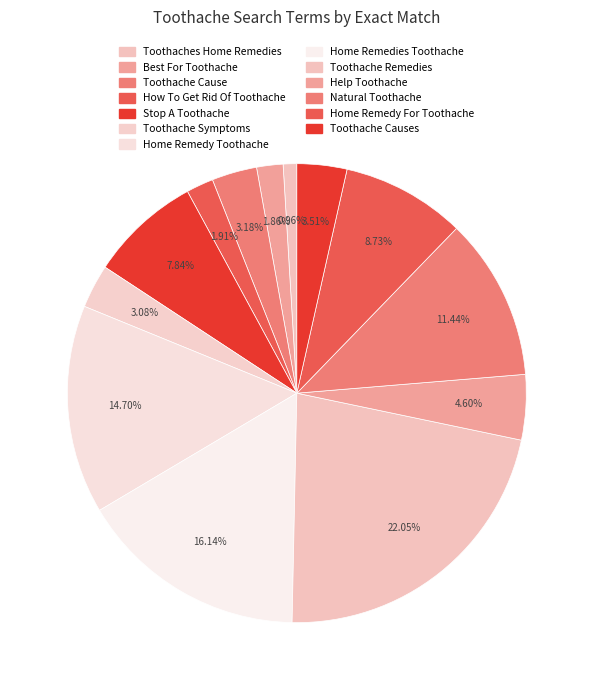

Is there a majority slice in this chart?

No